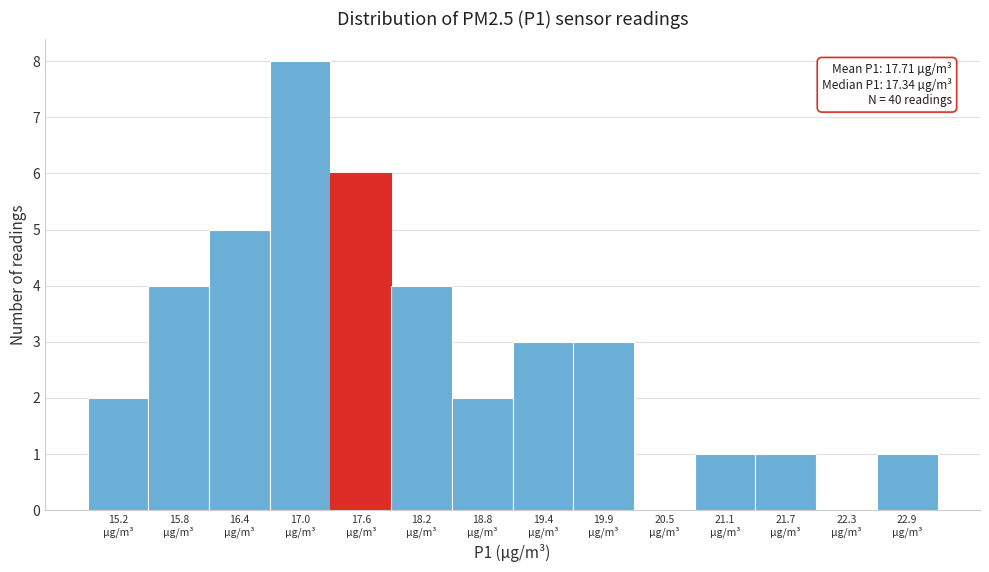

Which range on the x-axis has the tallest bar?

16.7 to 17.3